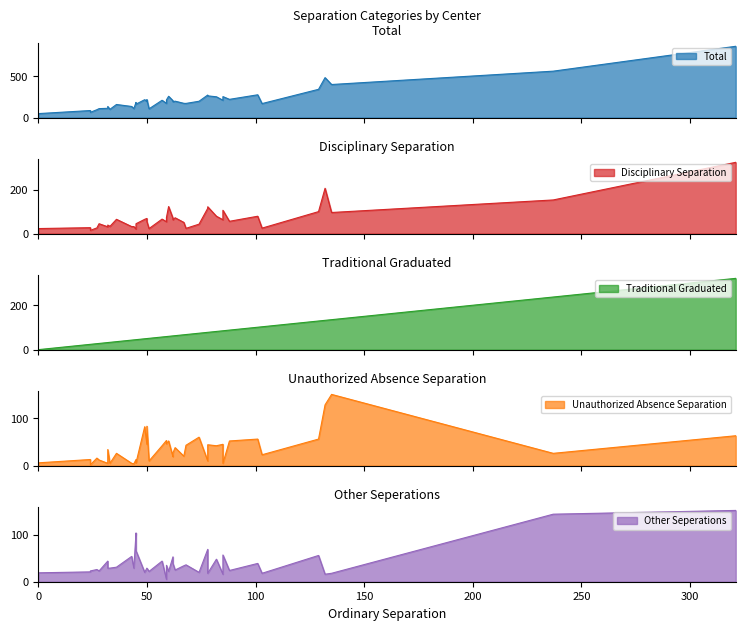

How many intersections are there between Disciplinary Separation and Other Seperations?

10